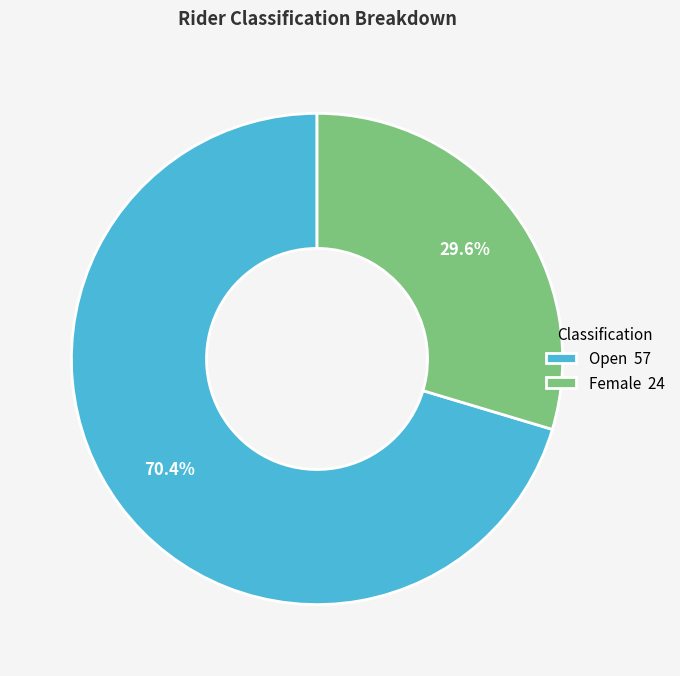

To the nearest percent, what is the difference between the Open and Female slice percentages?

41%